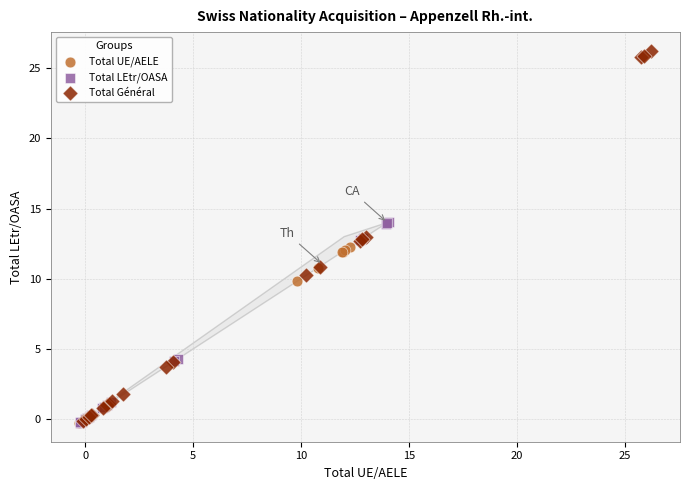

Which series contains the highest Y value?

Total Général